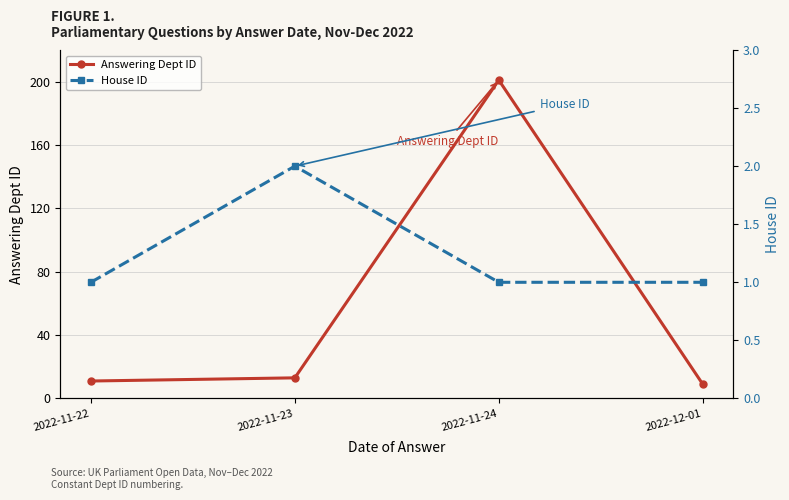

What is the value of the Answering Dept ID point at the 4th from the left?

9